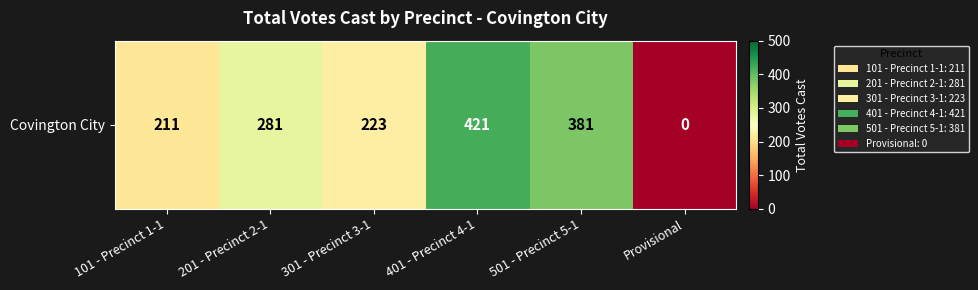

At which category does the chart reach its peak across all series?

401 - Precinct 4-1